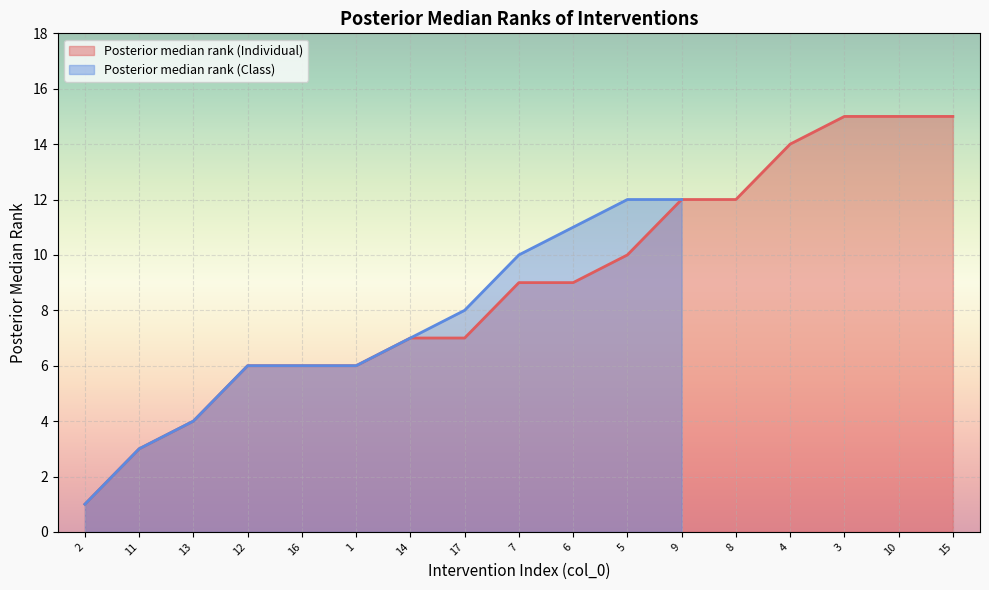

How many categories are shown in the chart?

17